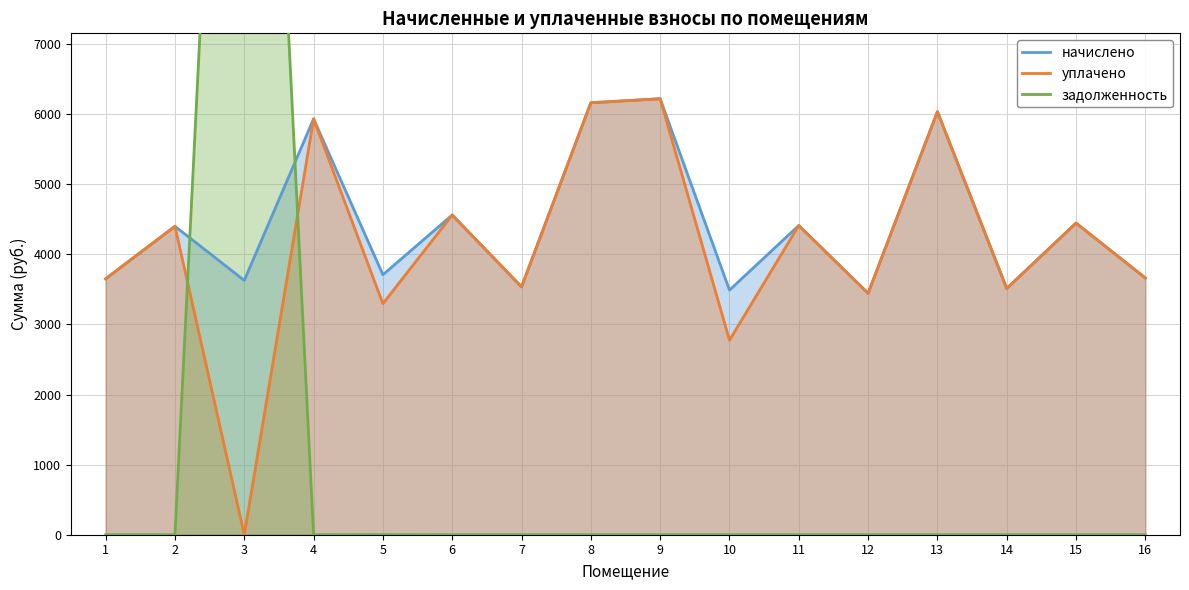

The задолженность series shows 0.0 at 7. True or false?

True